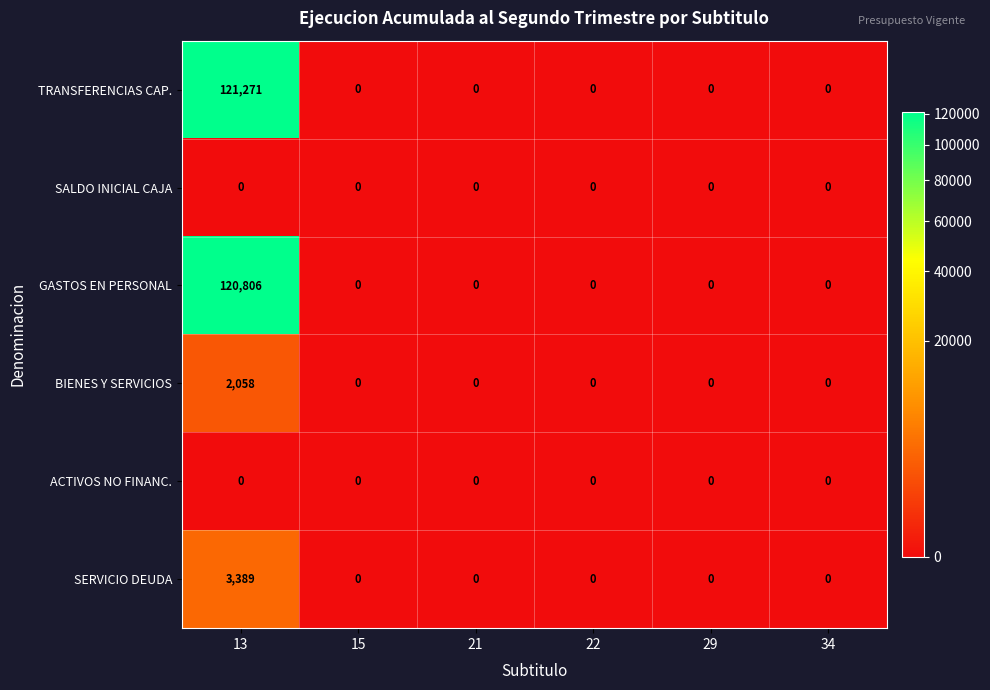

What is the highest value of the TRANSFERENCIAS CAP. series?

121271